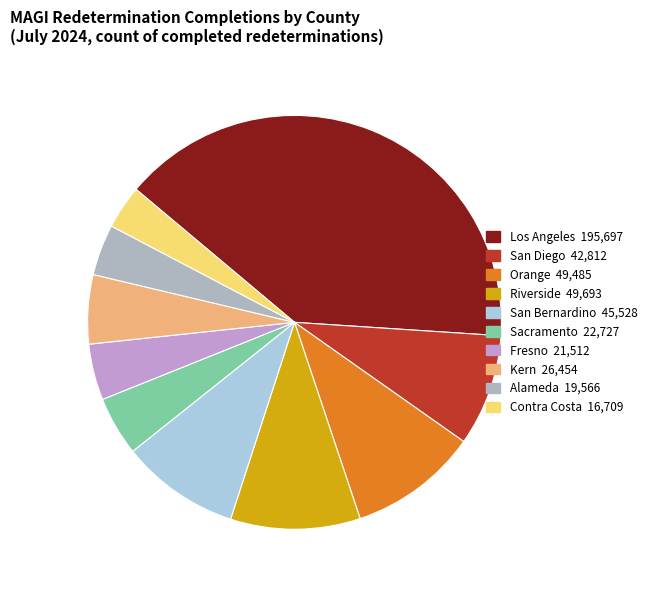

What is the ratio of the value at Los Angeles to the value at Riverside?

3.9